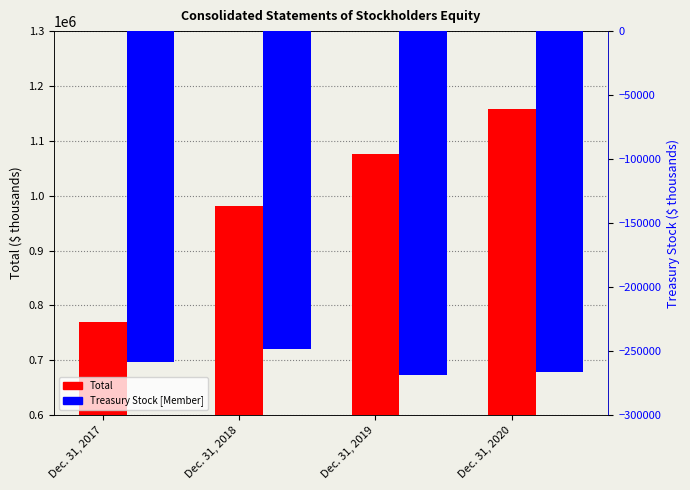

What is the value of the Total bar at the 4th from the left?

1157923